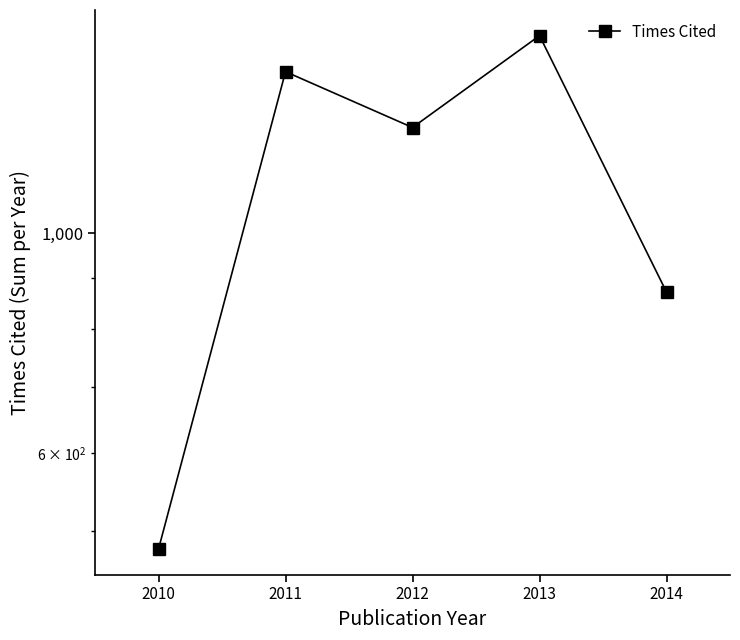

What is the difference between the maximum and minimum values?

1102